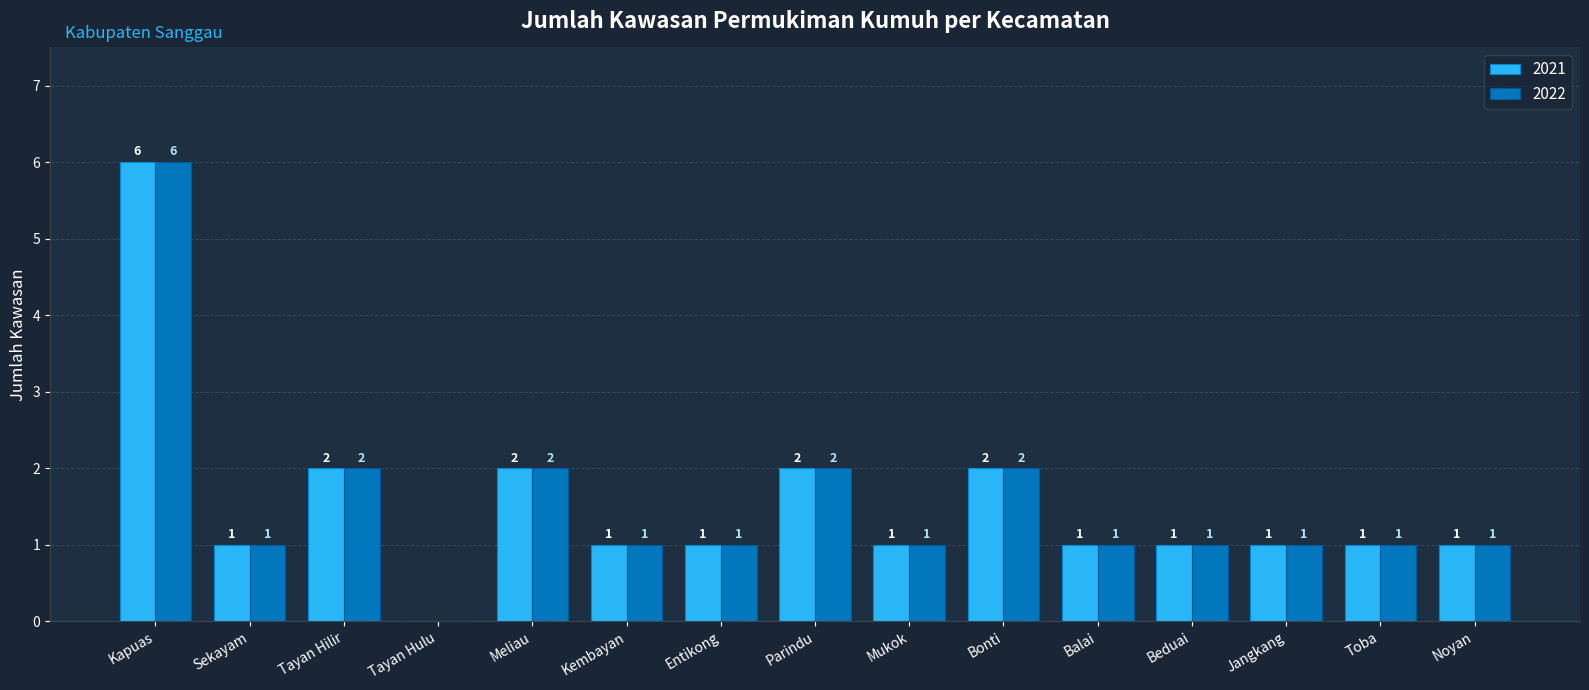

What is the sum of all 2021 values?

23